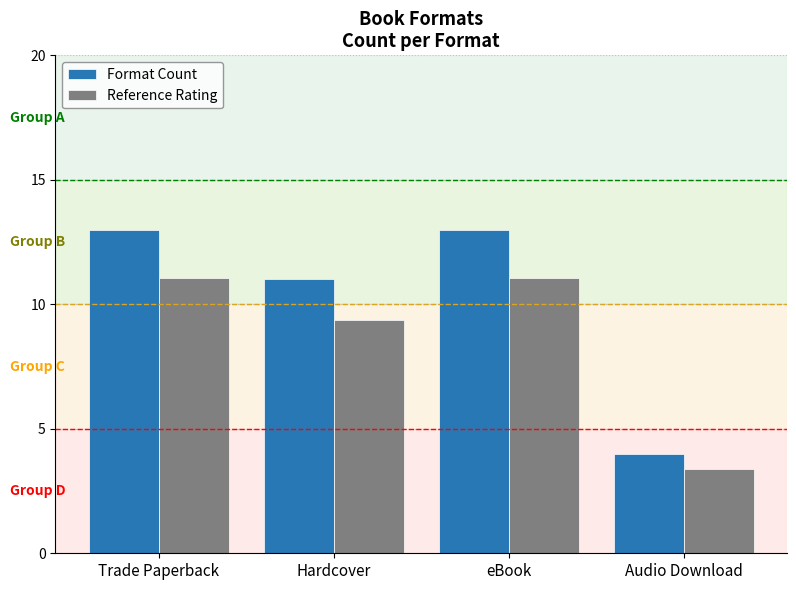

What is the label of the 1st bar from the left?

Trade Paperback